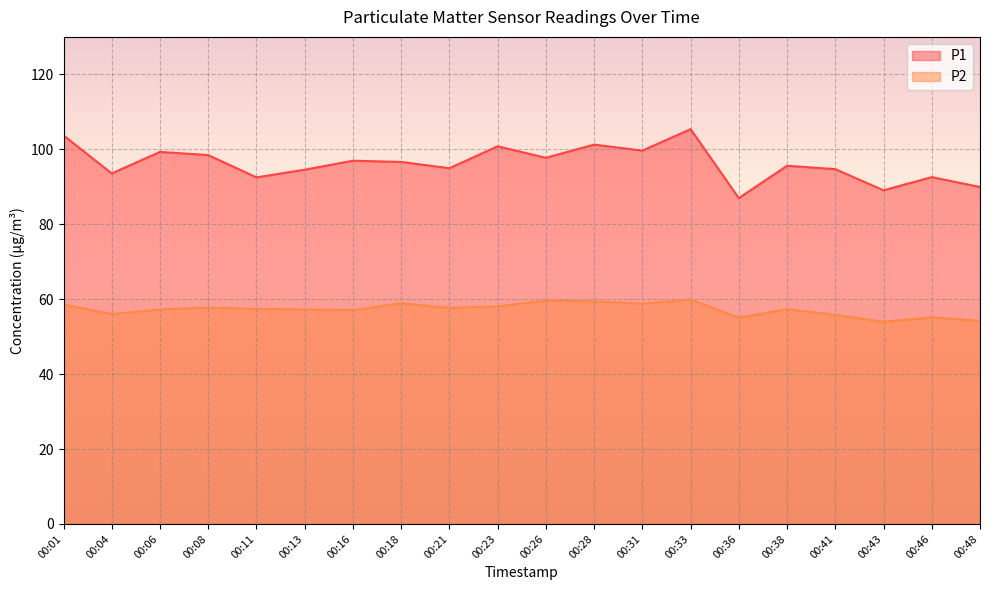

Which category has the lowest value in the P2 series?

00:43